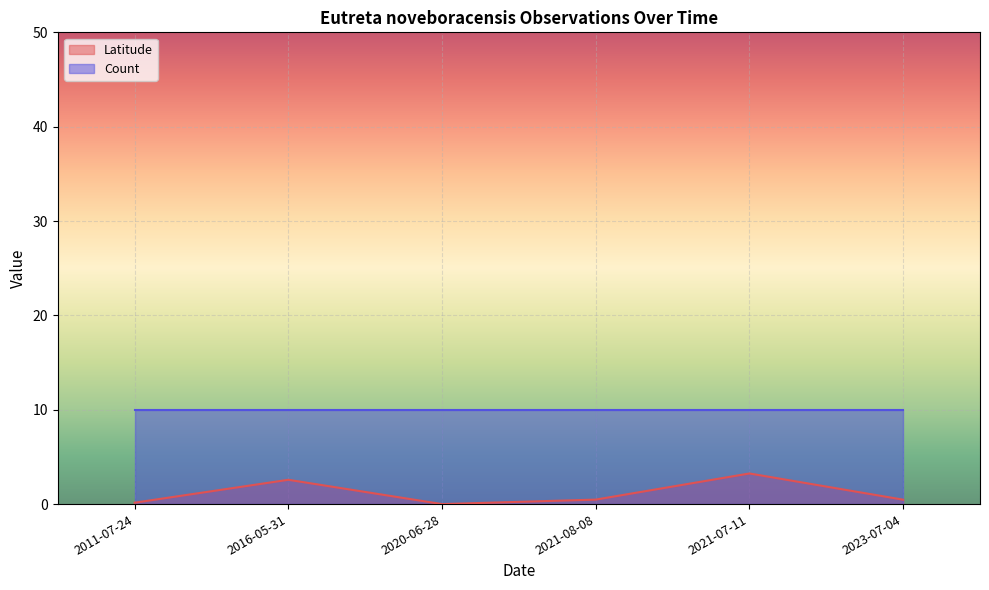

Does the chart display data point markers on the line(s)?

No